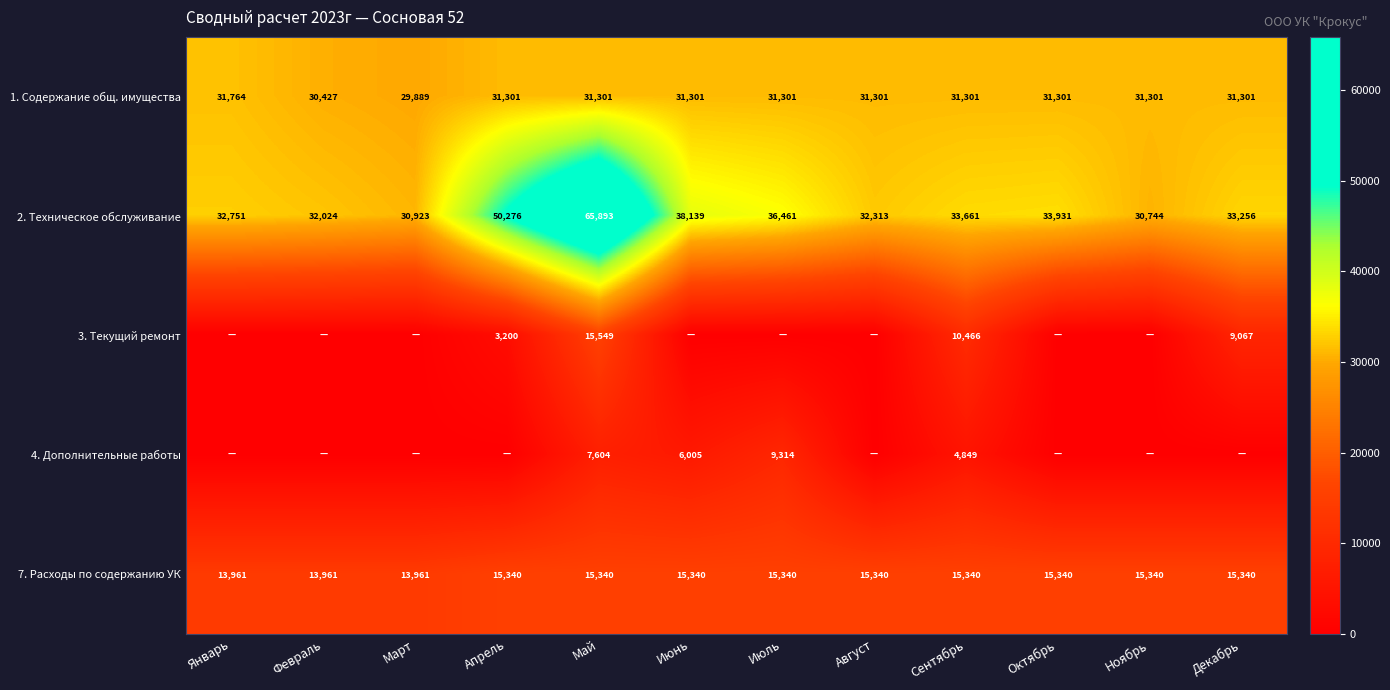

Rank the categories by 2. Техническое обслуживание value from highest to lowest.

Май, Апрель, Июнь, Июль, Октябрь, Сентябрь, Декабрь, Январь, Август, Февраль, Март, Ноябрь